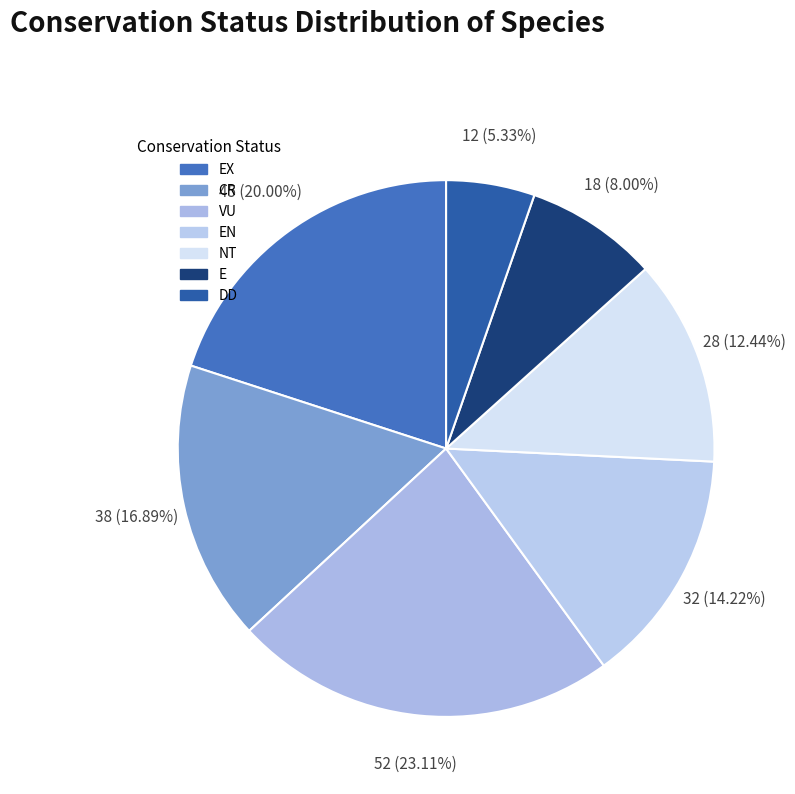

Which slice is the largest?

VU